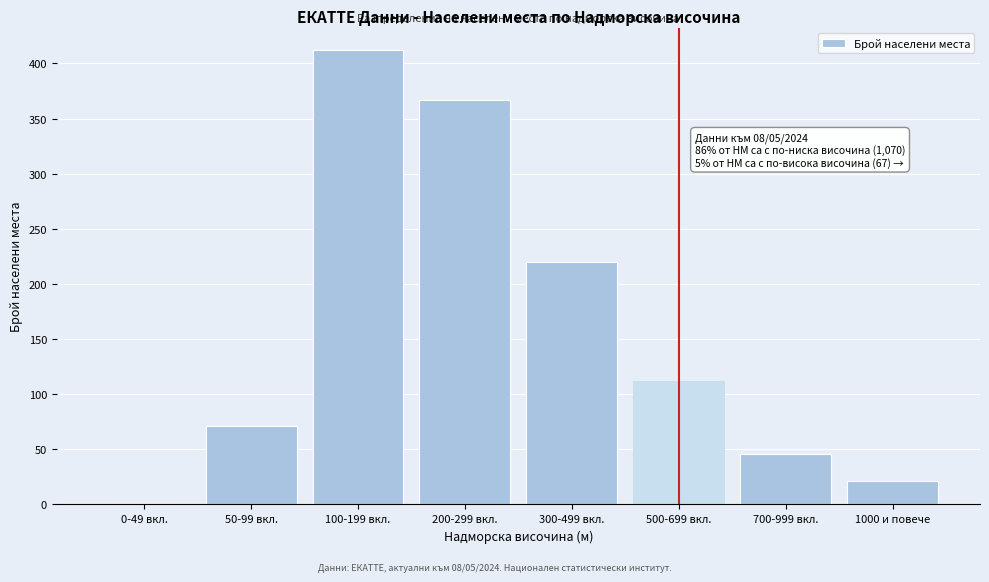

Reading left to right, transcribe all the data shown in this chart.

0-49 вкл.=0	50-99 вкл.=71	100-199 вкл.=412	200-299 вкл.=367	300-499 вкл.=220	500-699 вкл.=112	700-999 вкл.=46	1000 и повече=21